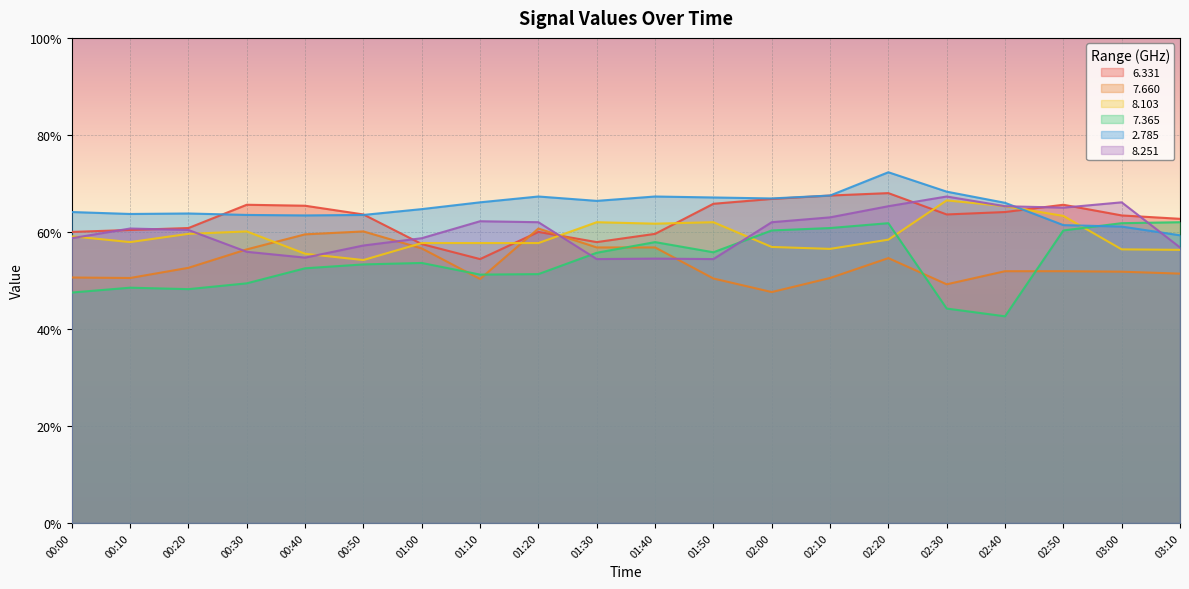

Between 00:10 and 01:00, which series saw the biggest shift?

7.660